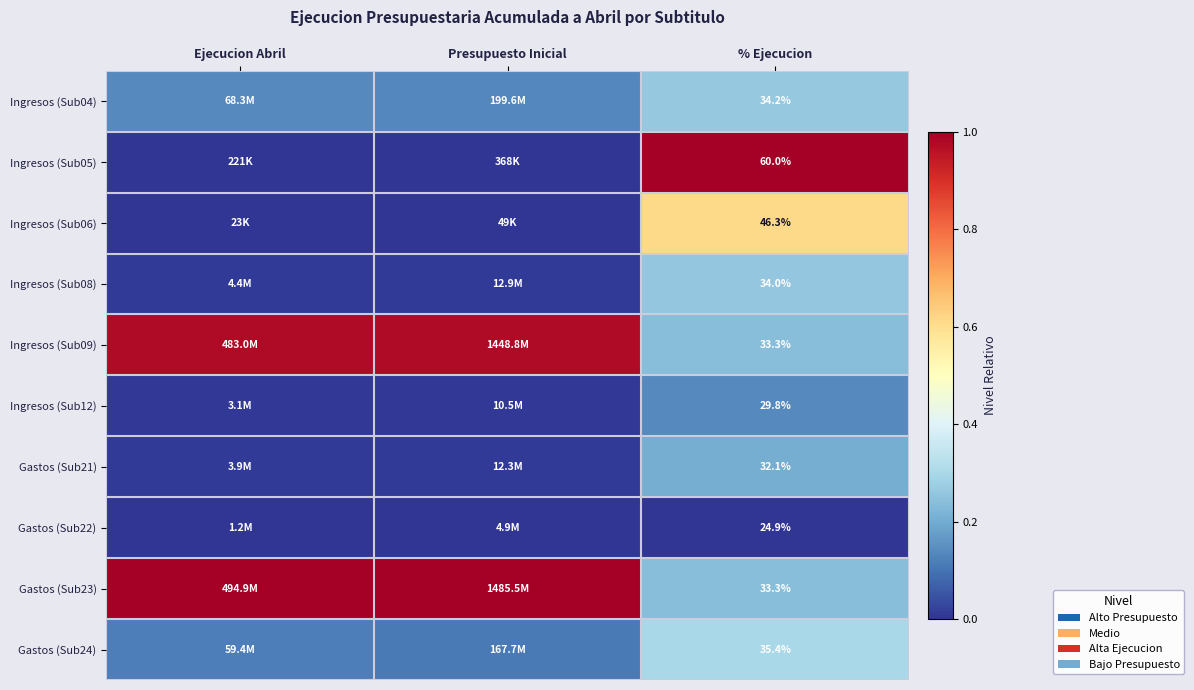

At % Ejecucion, list the series in order from largest to smallest.

Ingresos (Sub05), Ingresos (Sub06), Gastos (Sub24), Ingresos (Sub04), Ingresos (Sub08), Ingresos (Sub09), Gastos (Sub23), Gastos (Sub21), Ingresos (Sub12), Gastos (Sub22)